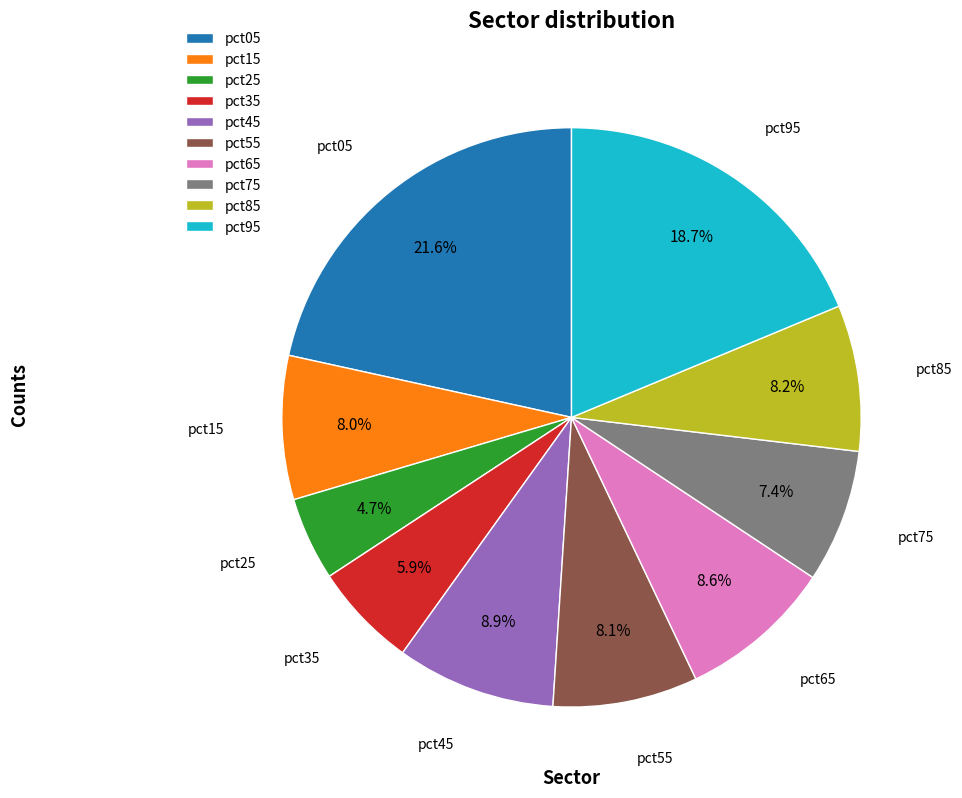

Is the sum of pct85 and pct05 greater than half?

No